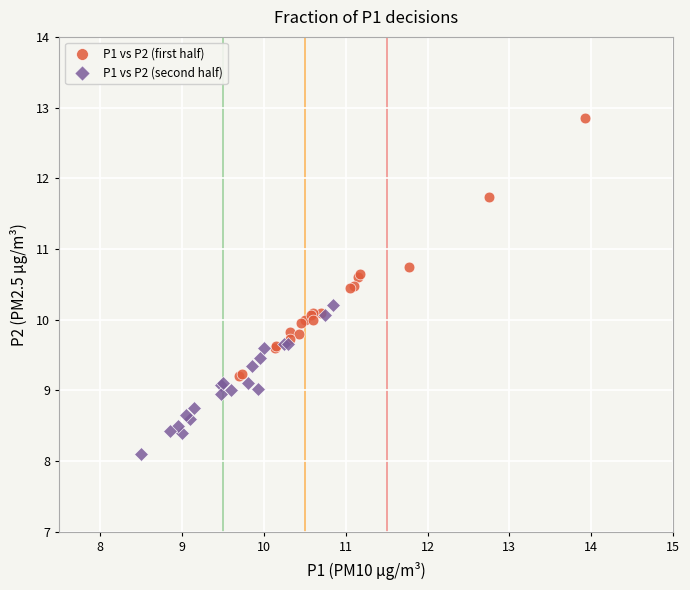

Which series reaches the maximum Y coordinate?

P1 vs P2 (first half)